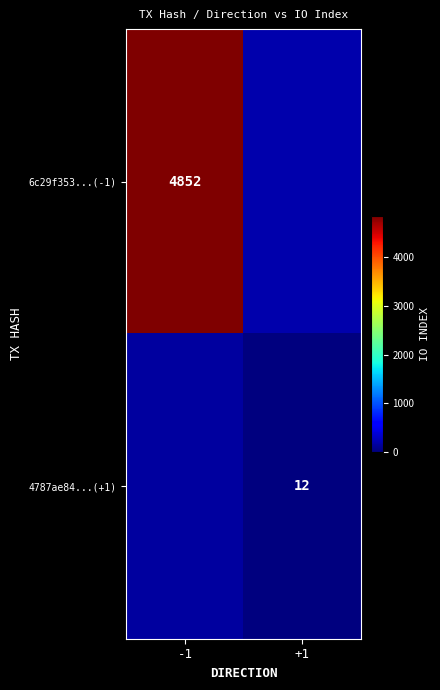

List the series in order of their peak value, lowest first.

4787ae84...(+1), 6c29f353...(-1)